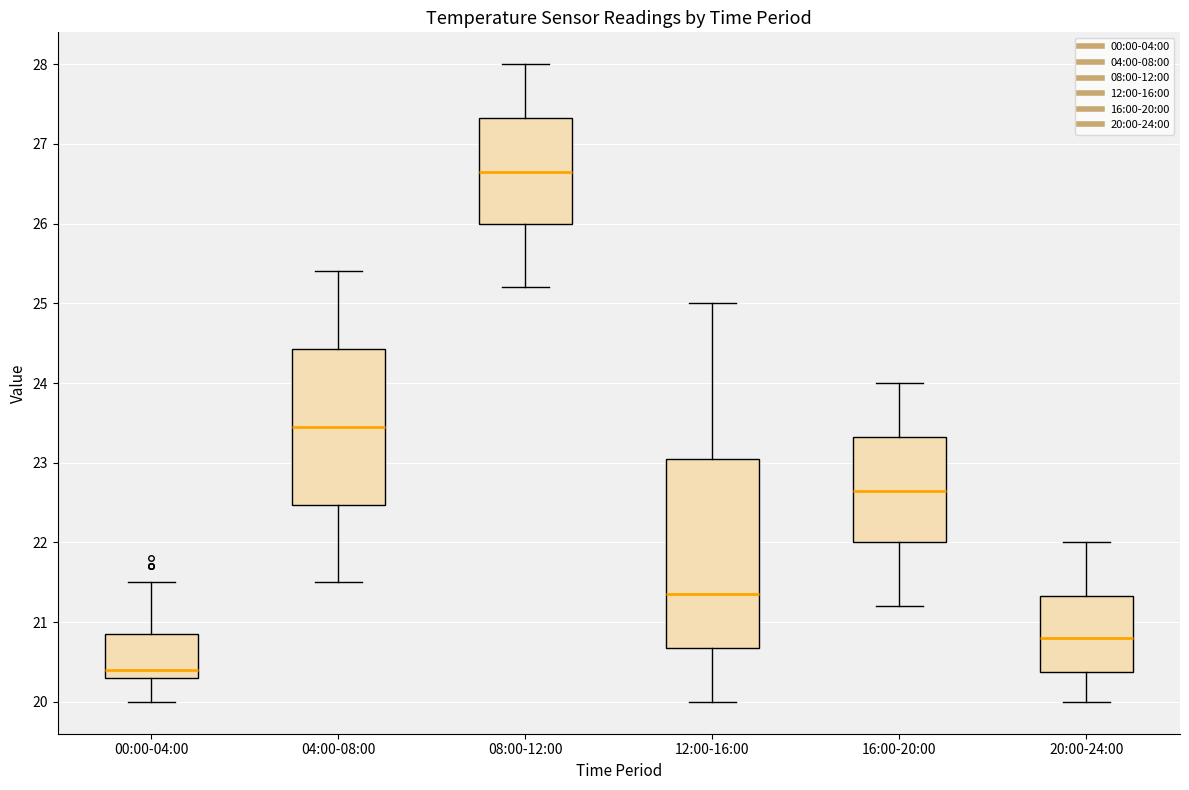

Reading left to right, read every box against the y-axis: the position of its median line, the range the box covers, and the ends of its whiskers. The values are not printed on the chart, so give them approximately, as read against the axis.

00:00-04:00: median 20.4, box 20.3 to 20.9, whiskers 20.0 to 21.5
04:00-08:00: median 23.5, box 22.5 to 24.4, whiskers 21.5 to 25.4
08:00-12:00: median 26.7, box 26.0 to 27.3, whiskers 25.2 to 28.0
12:00-16:00: median 21.4, box 20.7 to 23.1, whiskers 20.0 to 25.0
16:00-20:00: median 22.7, box 22.0 to 23.3, whiskers 21.2 to 24.0
20:00-24:00: median 20.8, box 20.4 to 21.3, whiskers 20.0 to 22.0